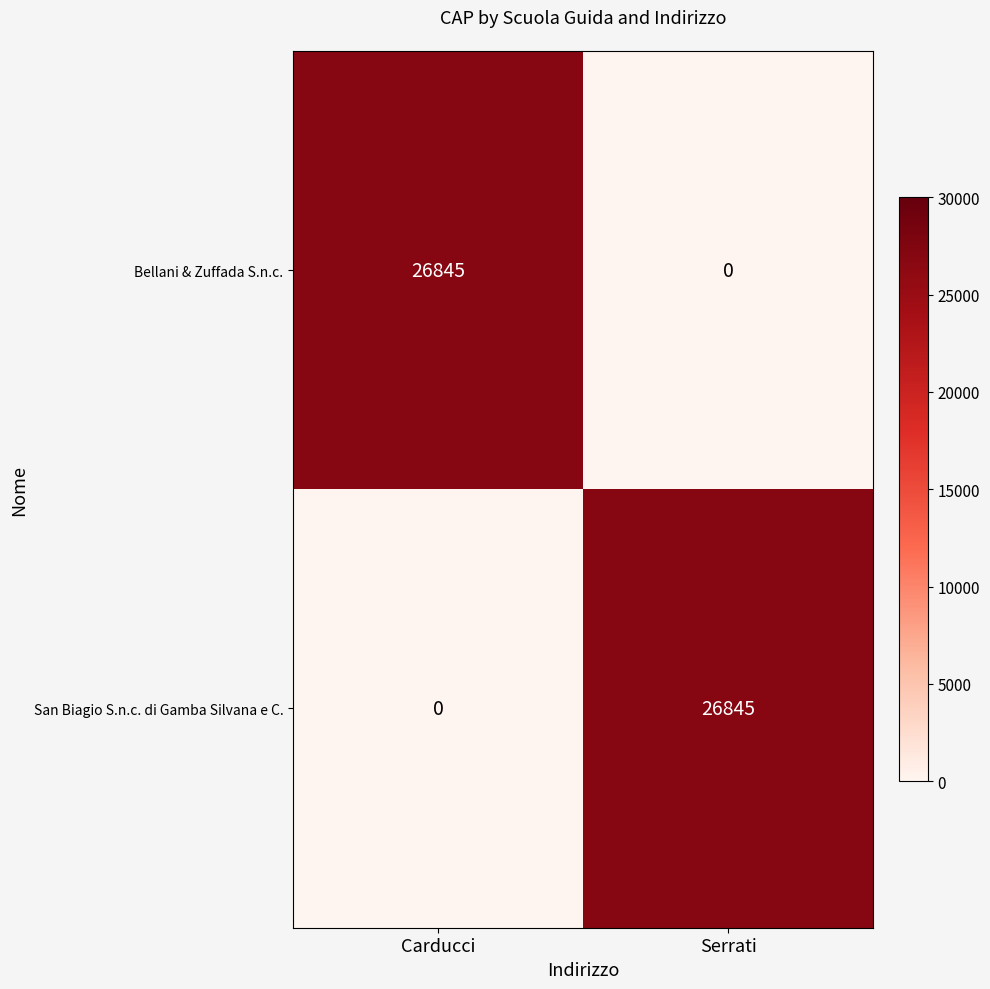

What is the maximum value for San Biagio S.n.c. di Gamba Silvana e C.?

26845